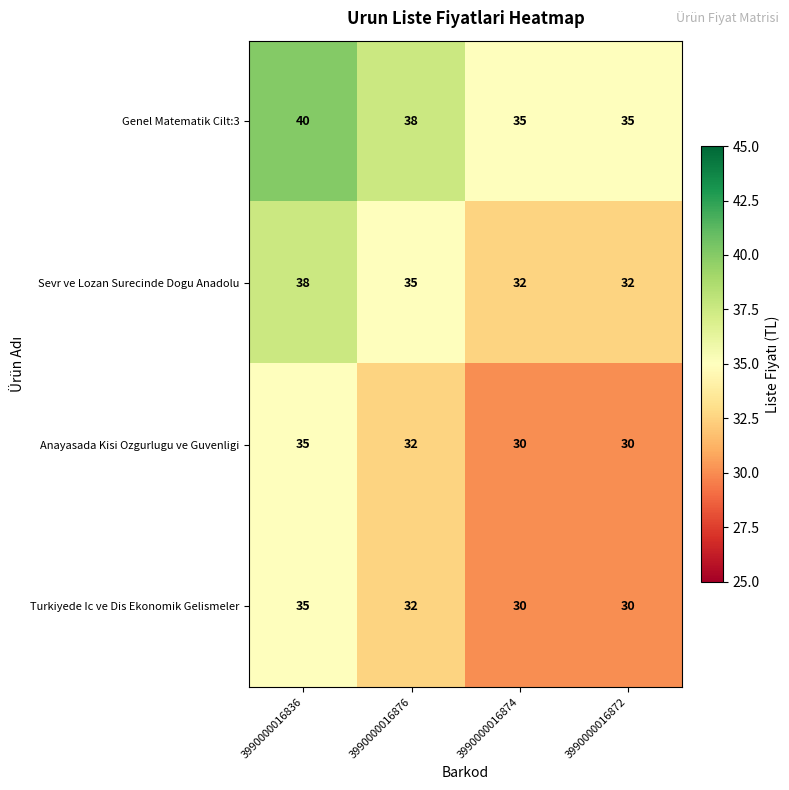

Which category has the highest value across all series?

3990000016836